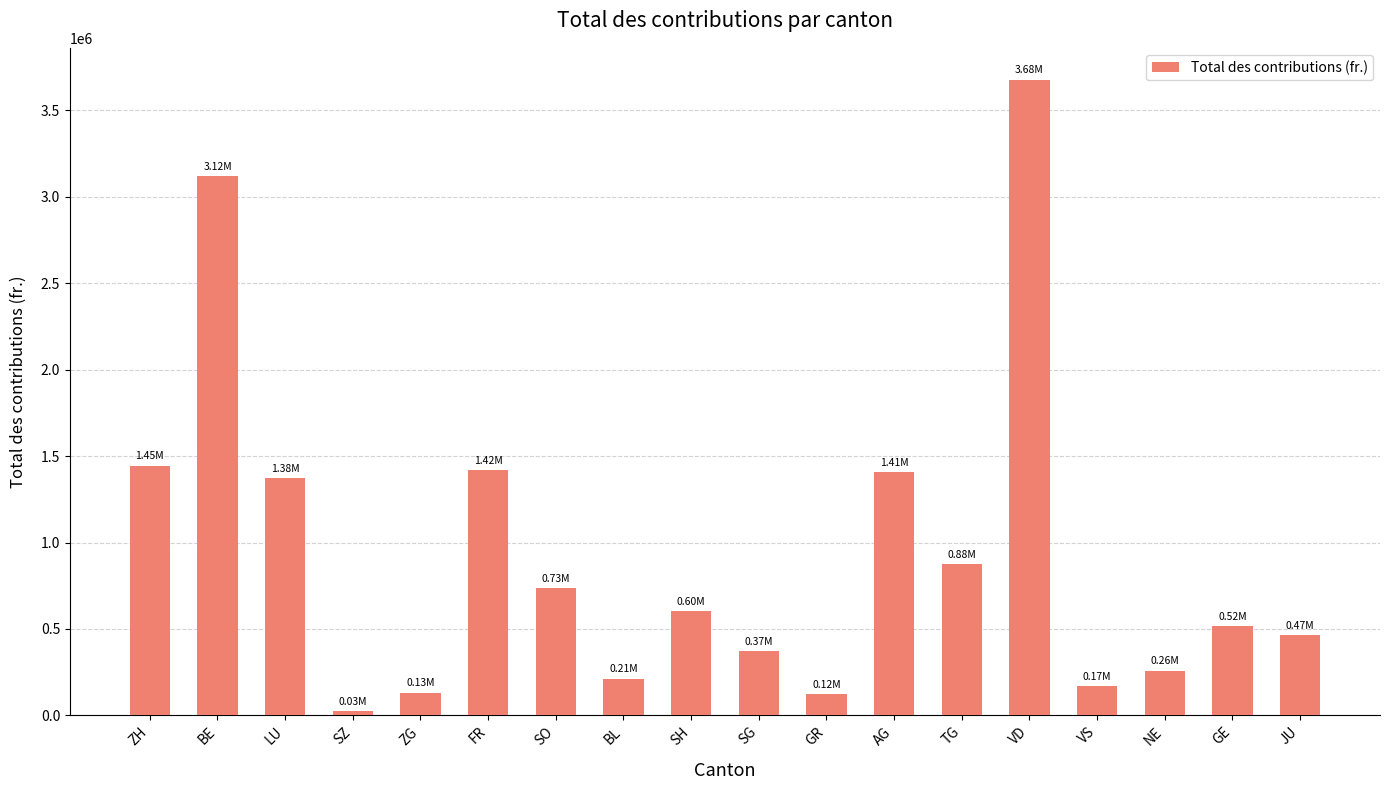

What is the label of the 2nd bar from the left?

BE